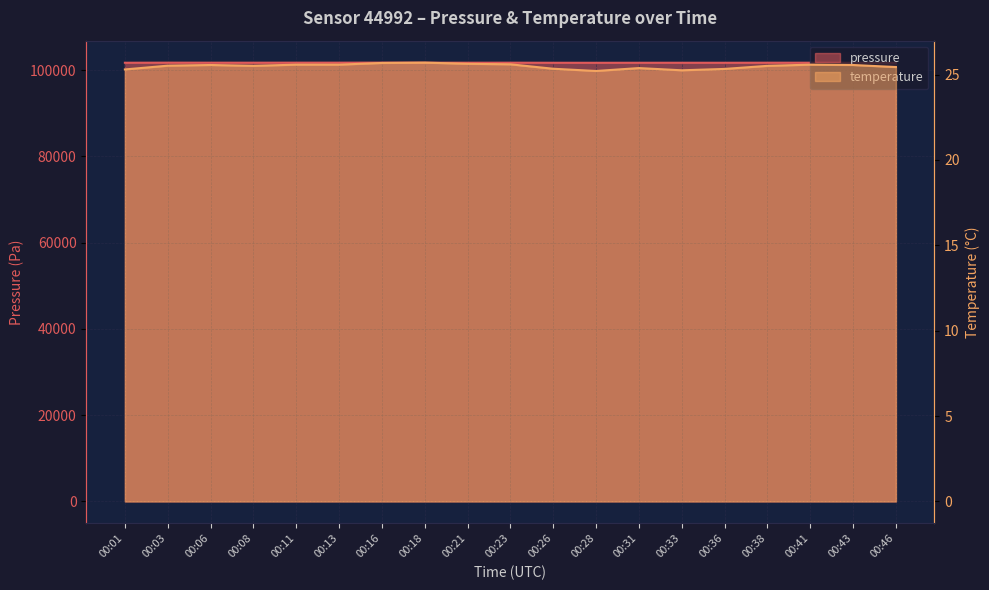

True or false: pressure has a value of 38888.8 at 00:13.

False